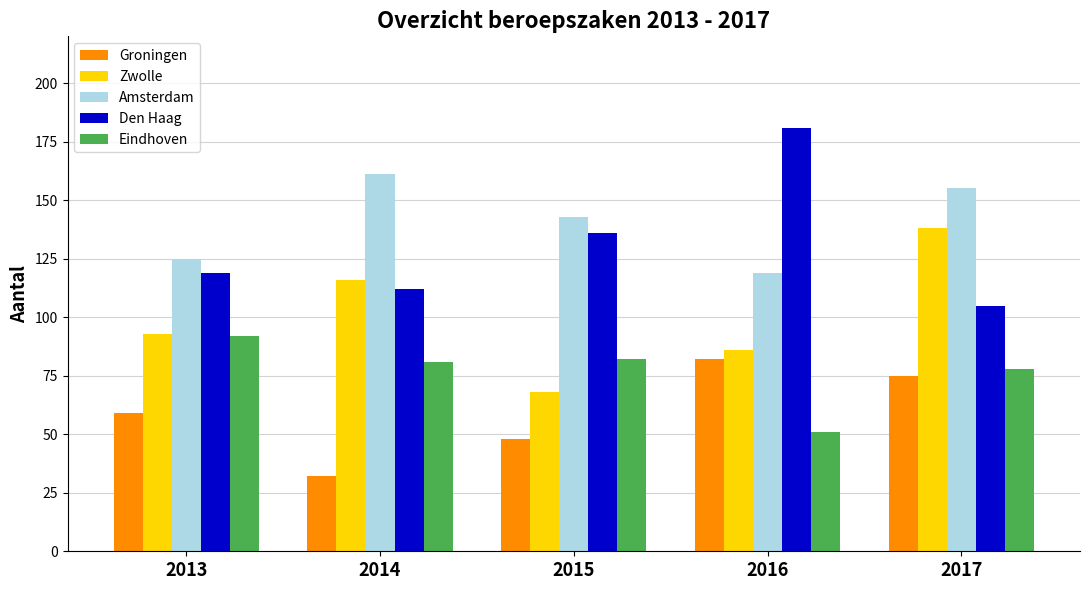

Which series has the largest total across all categories?

Amsterdam